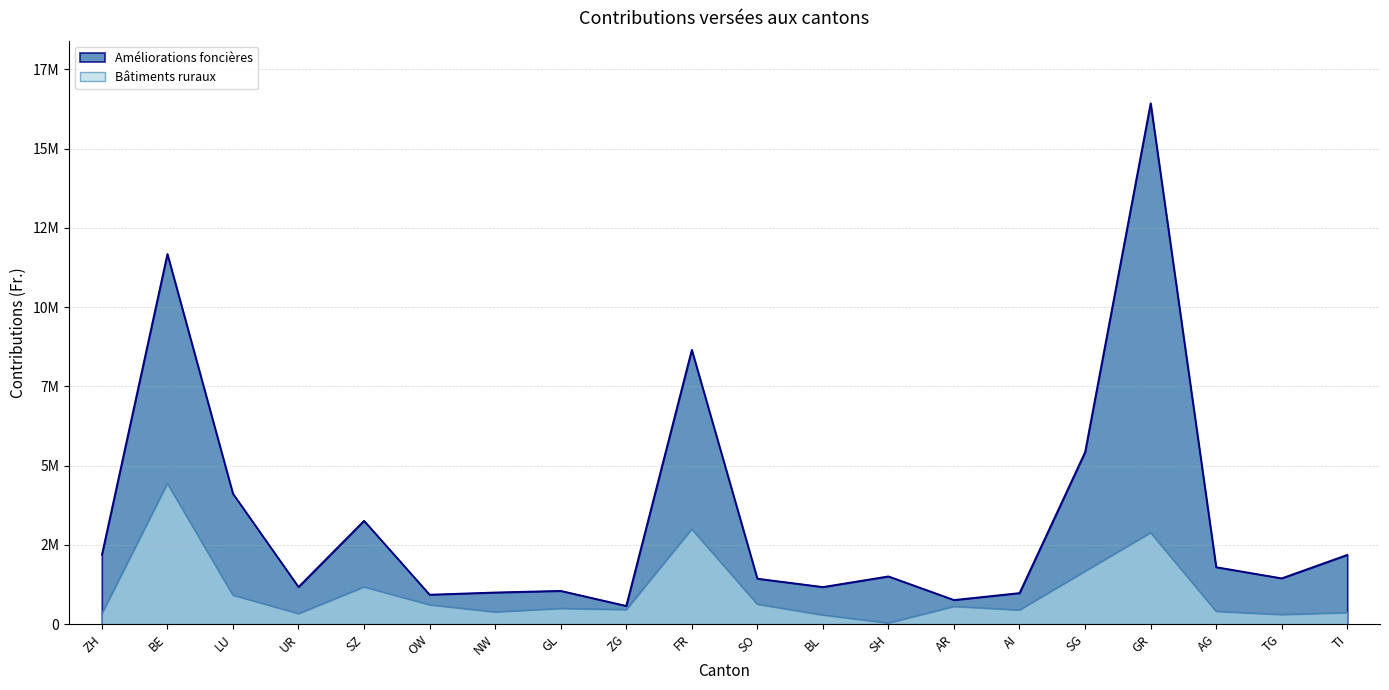

True or false: Bâtiments ruraux and Améliorations foncières intersect in this chart.

False